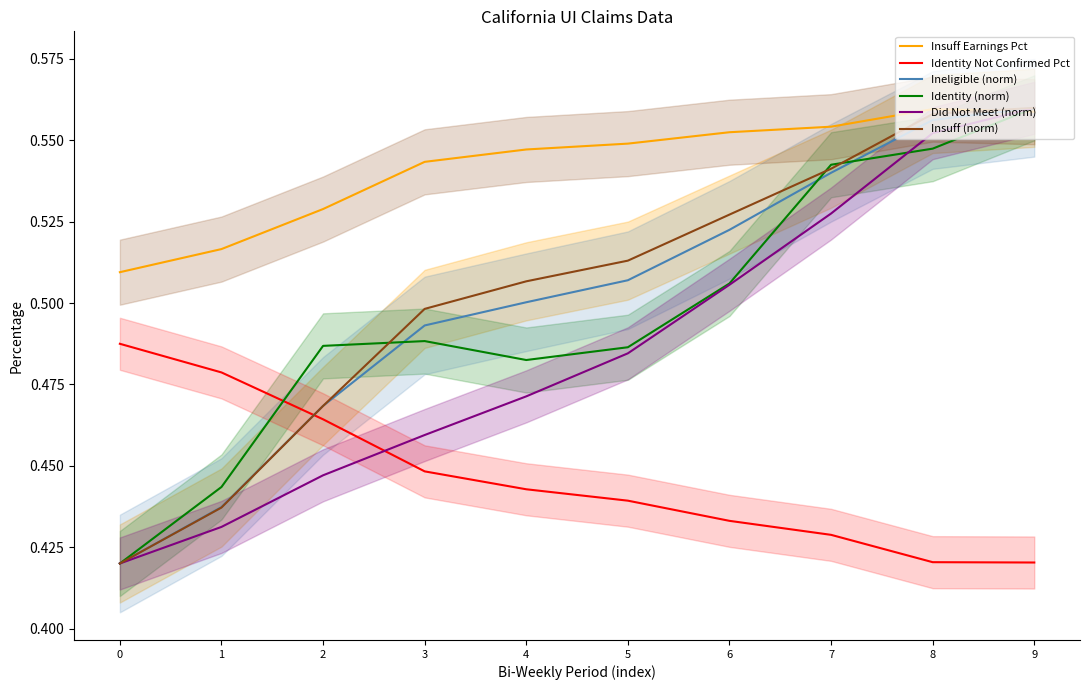

How many lines are shown in the chart?

6